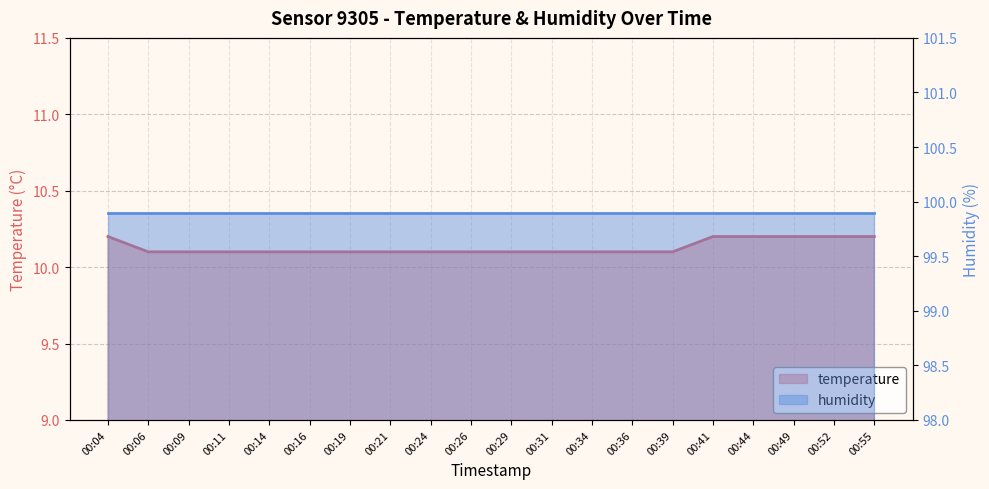

True or false: the data has more than 2 interior local peaks.

False